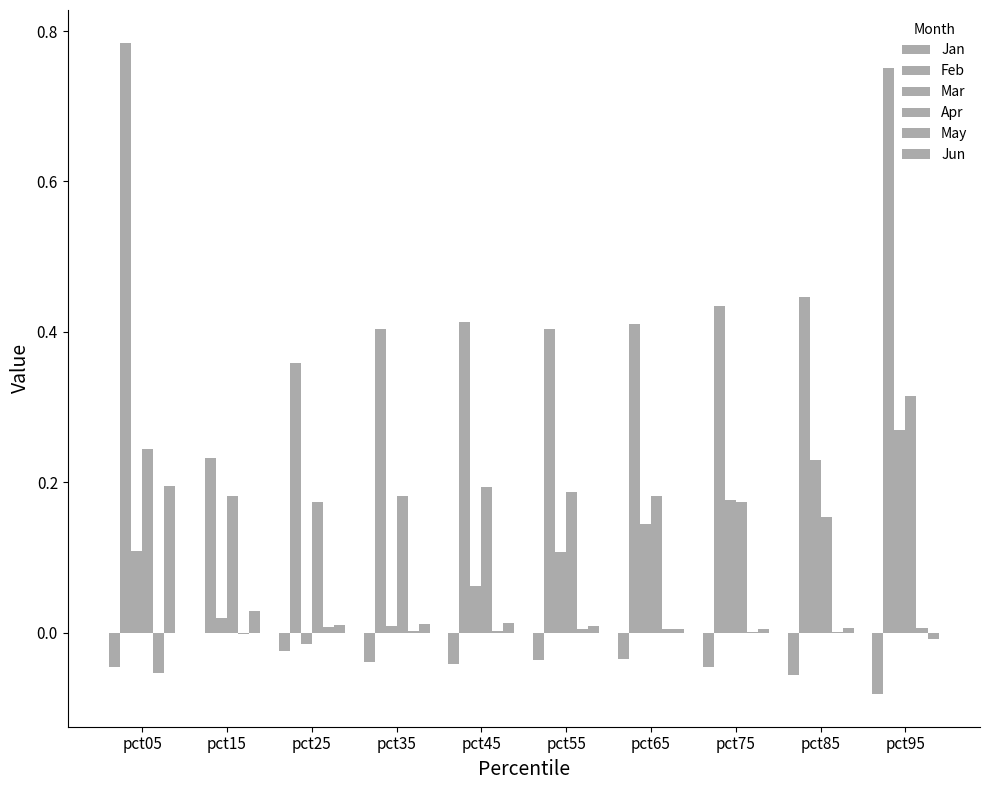

What is the total value across all series at pct45?

0.6